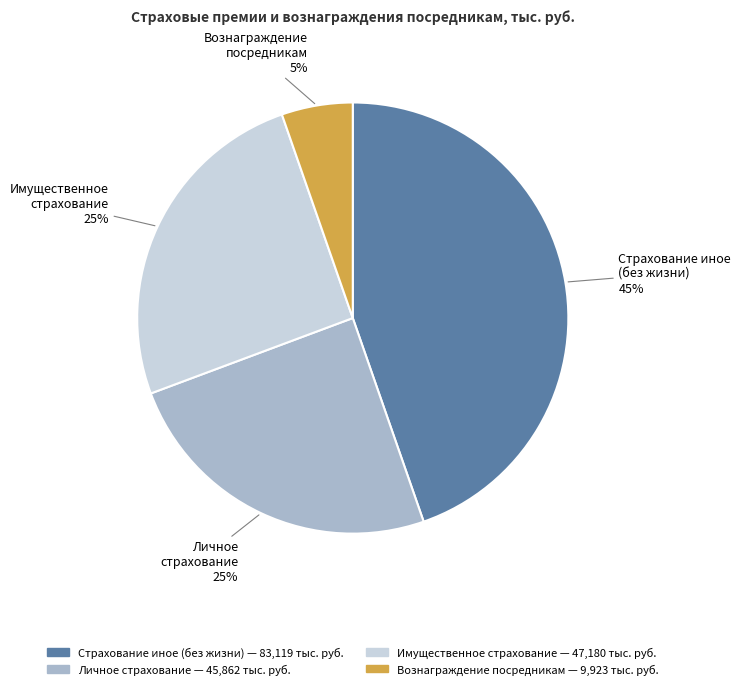

Is there any slice that represents more than half of the pie?

No